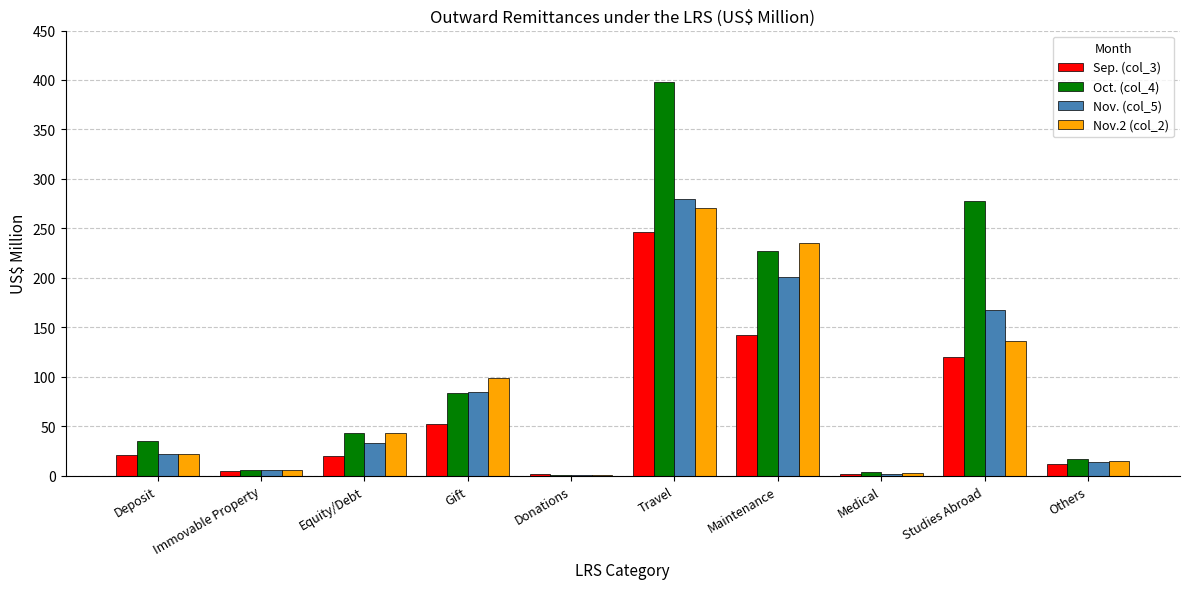

At which label does Nov. (col_5) first exceed 33?

Equity/Debt